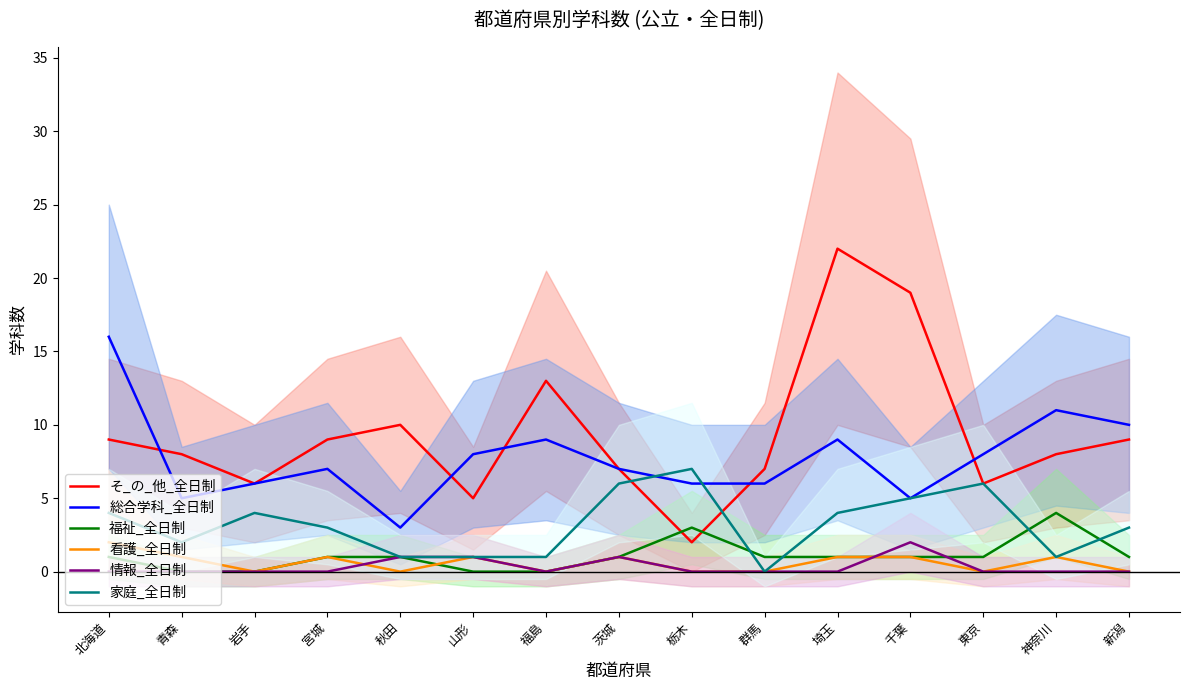

What position from the left is 福島?

7